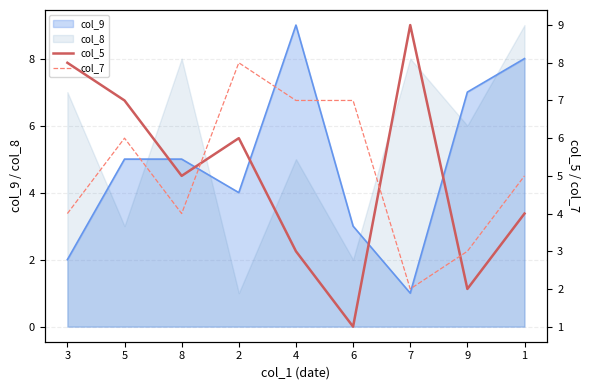

How many intersections are there between col_7 and col_5?

3